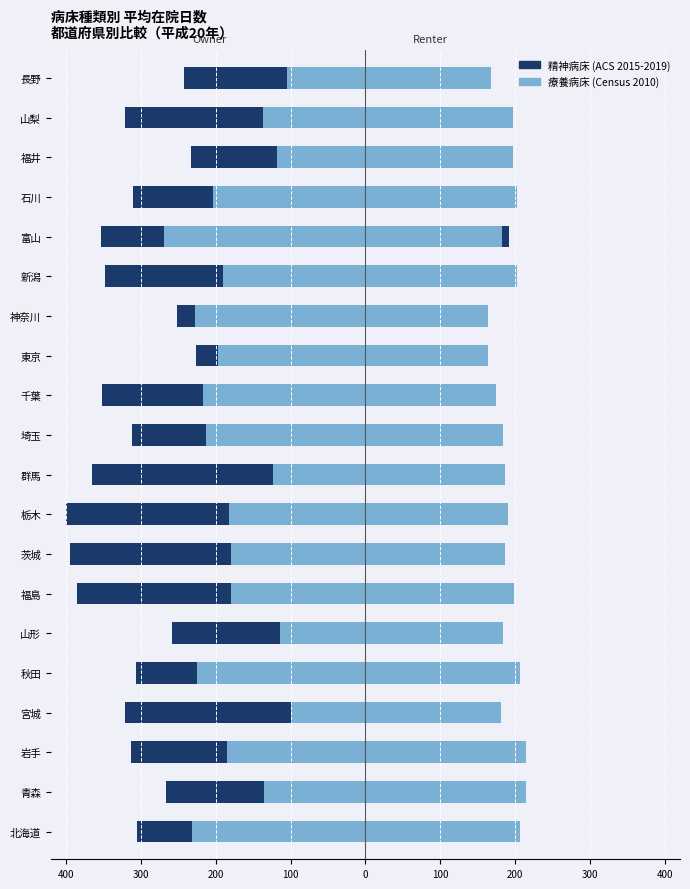

Reading left to right, list all the values displayed in this chart.

精神病床 (ACS 2015-2019): -305.3	-266.3	-312.5	-321.6	-306.1	-258.2	-385.4	-394.5	-399.5	-365.2	-311.5	-351.6	-226.3	-251.0	-347.8	-352.8	-310.2	-232.8	-320.6	-241.8
療養病床 (Census 2010): -231.0	-135.9	-184.8	-99.4	-224.7	-114.0	-179.1	-179.8	-181.8	-123.6	-212.8	-217.5	-197.3	-227.2	-190.1	-269.5	-204.1	-118.6	-137.3	-104.4